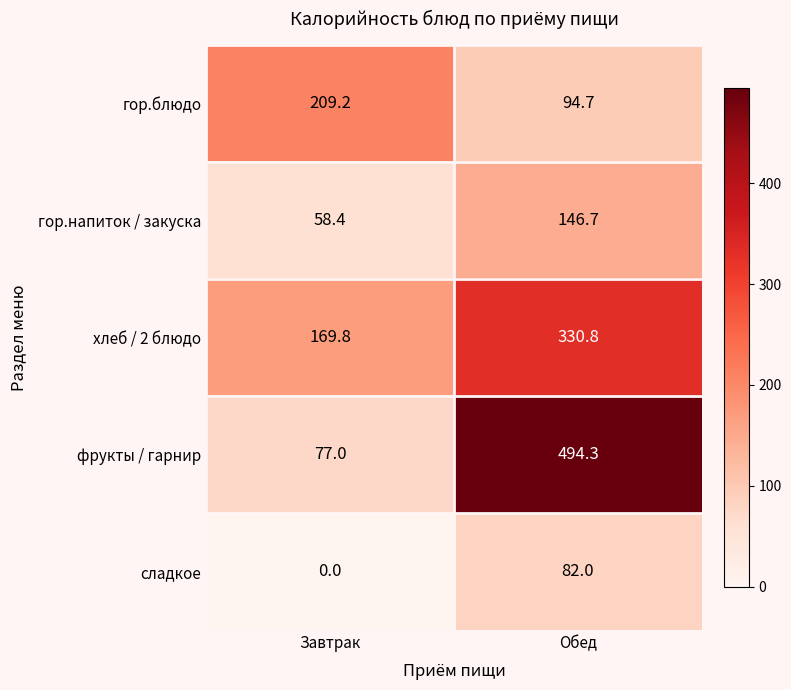

Reading right to left, transcribe all the data shown in this chart.

гор.блюдо: 94.7	209.2
гор.напиток / закуска: 146.7	58.4
хлеб / 2 блюдо: 330.8	169.8
фрукты / гарнир: 494.3	77.0
сладкое: 82.0	0.0